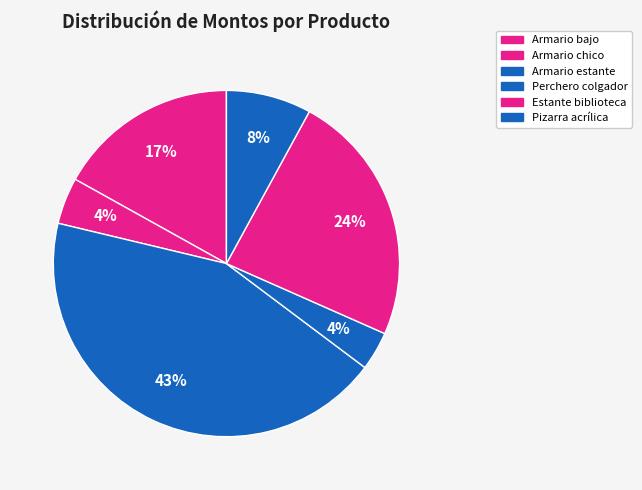

Which has a higher value, Pizarra acrílica or Armario bajo?

Armario bajo